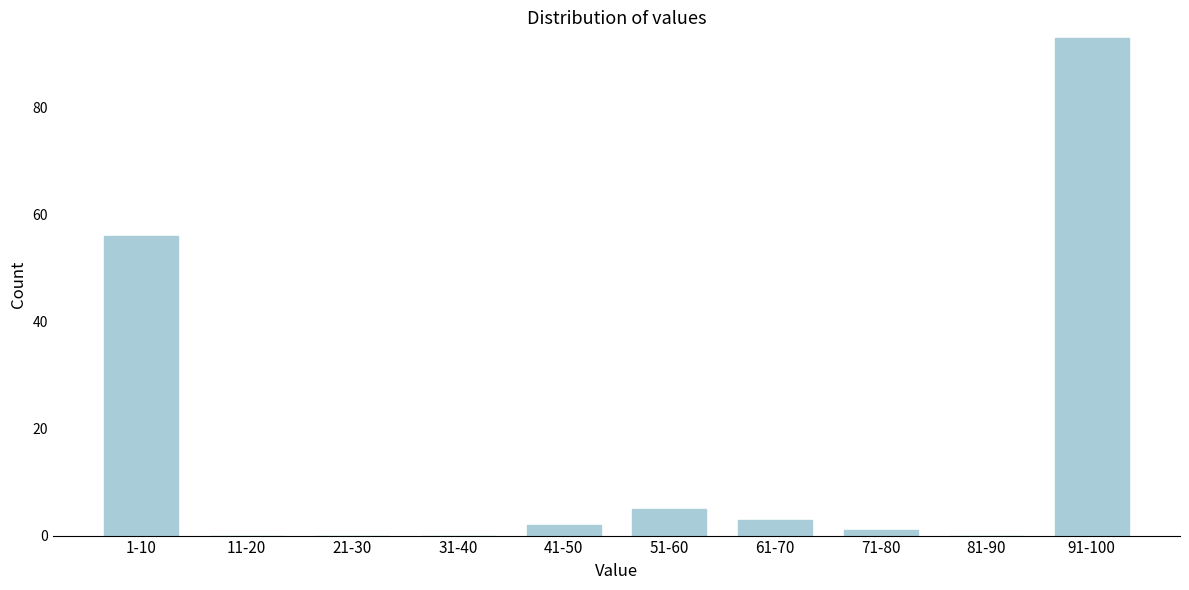

Reading right to left, extract all data points from this chart.

91-100=93	81-90=0	71-80=1	61-70=3	51-60=5	41-50=2	31-40=0	21-30=0	11-20=0	1-10=56